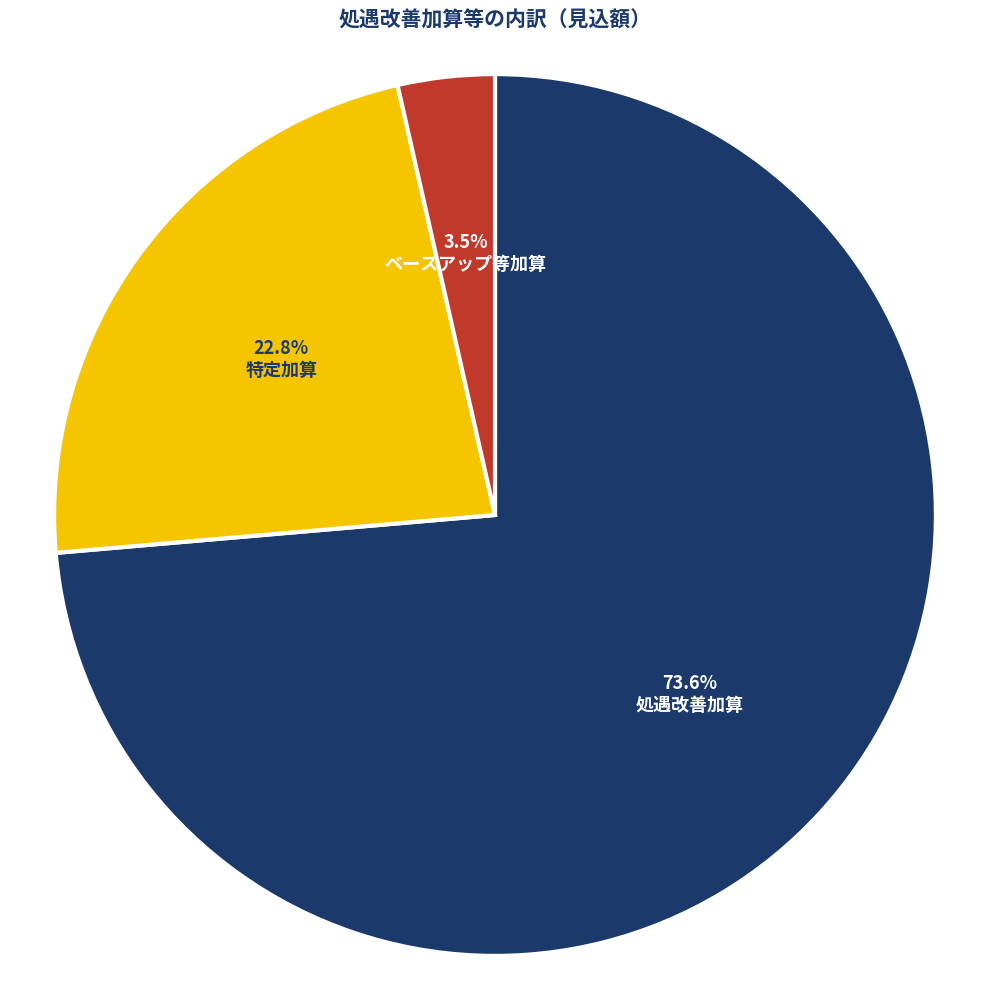

Does 特定加算 represent more than half of the total?

No